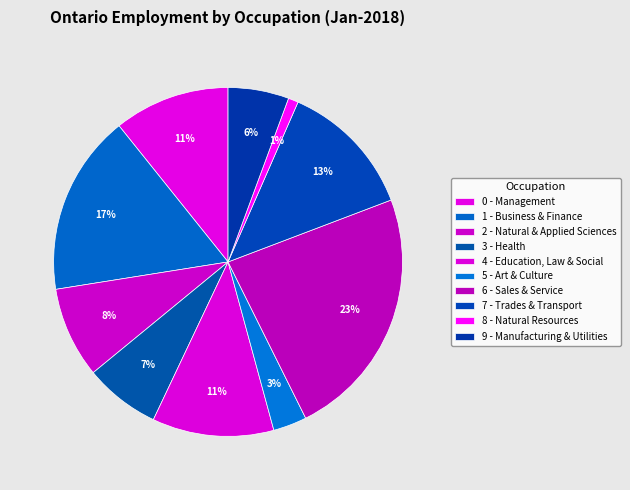

Approximately how many times larger is the value at 2 - Natural & Applied Sciences compared to 3 - Health?

1.2